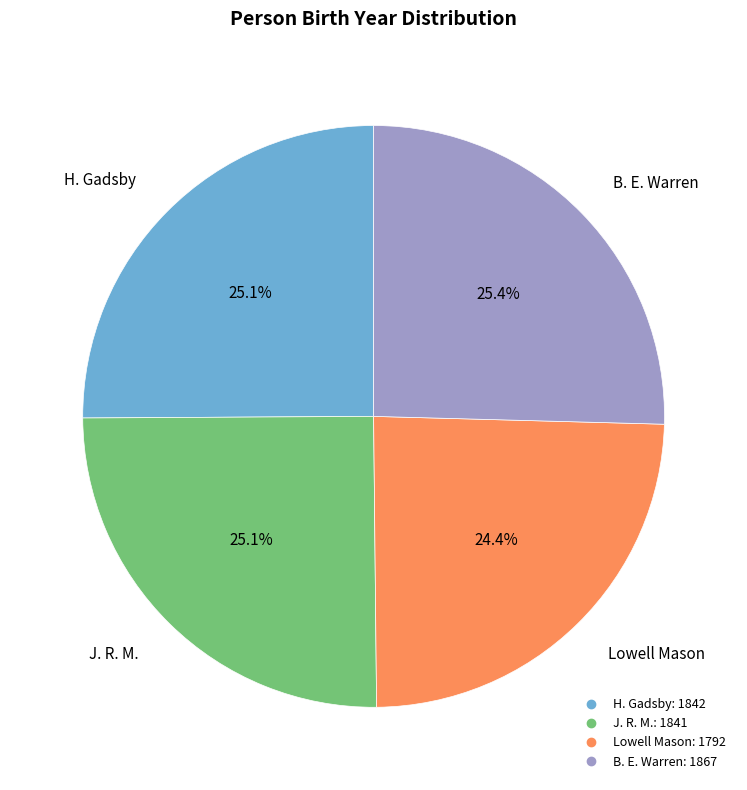

Between Lowell Mason and H. Gadsby, which is larger?

H. Gadsby